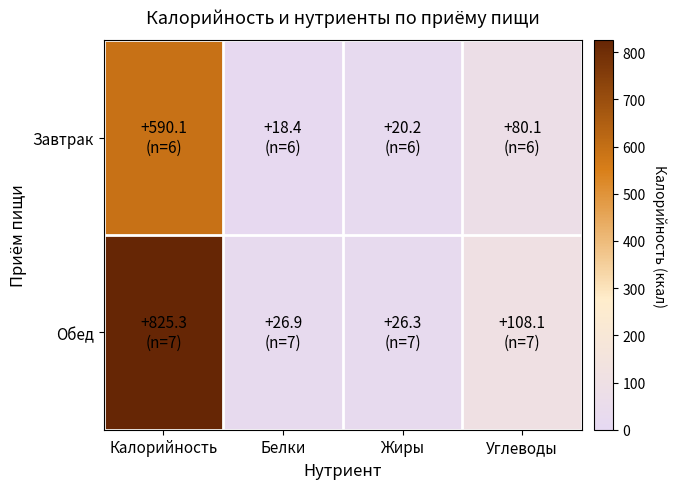

Which label corresponds to the smallest value in the chart?

Белки